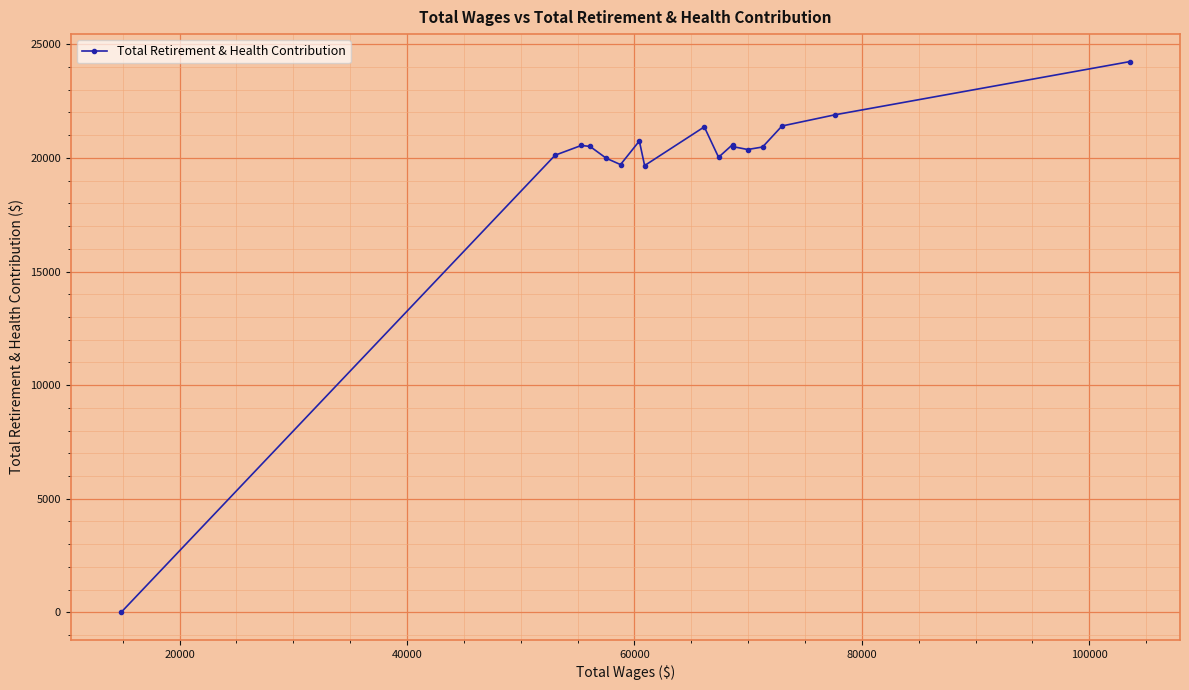

What is the sum of all values?

332147